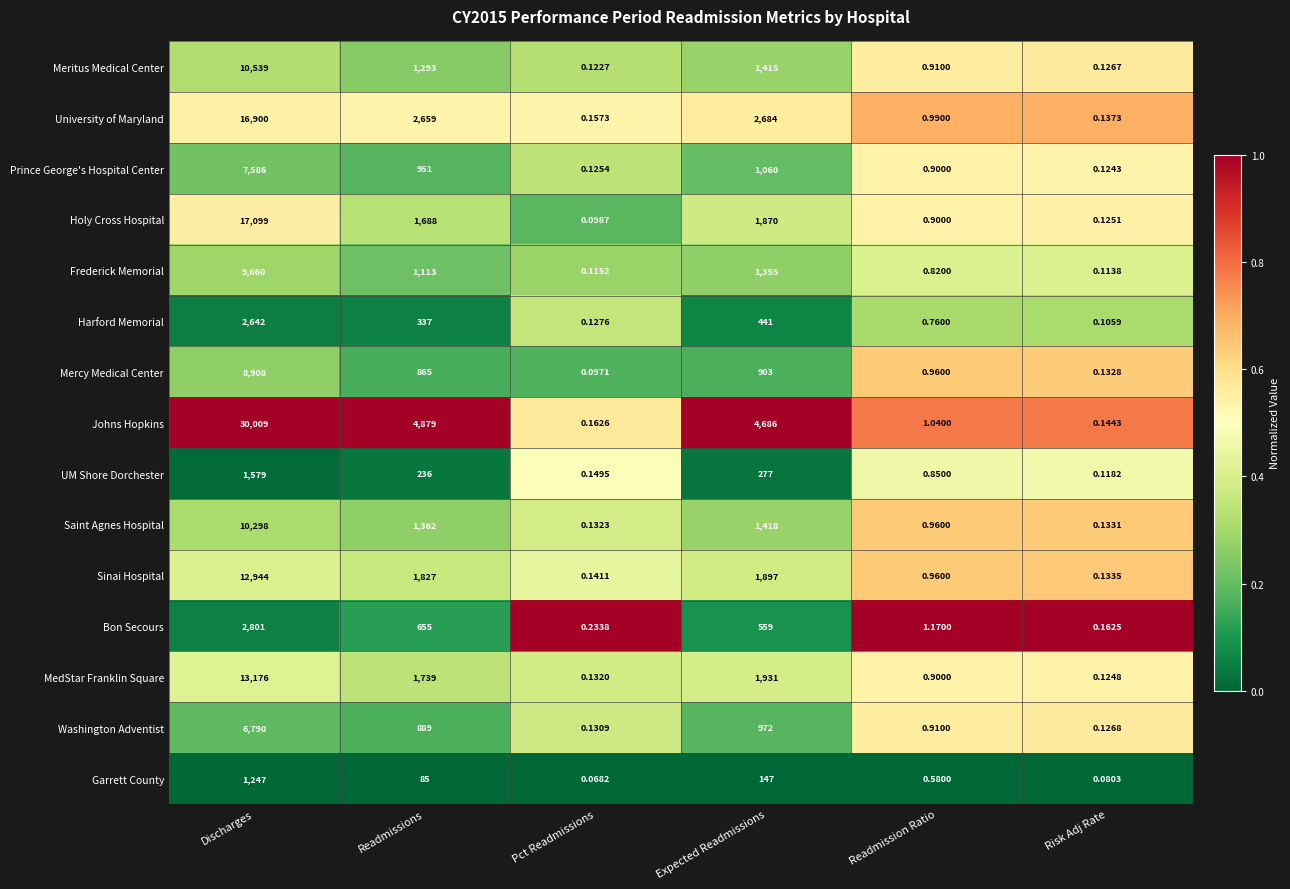

Rank the series at Expected Readmissions from highest to lowest value.

Johns Hopkins, University of Maryland, MedStar Franklin Square, Sinai Hospital, Holy Cross Hospital, Saint Agnes Hospital, Meritus Medical Center, Frederick Memorial, Prince George's Hospital Center, Washington Adventist, Mercy Medical Center, Bon Secours, Harford Memorial, UM Shore Dorchester, Garrett County